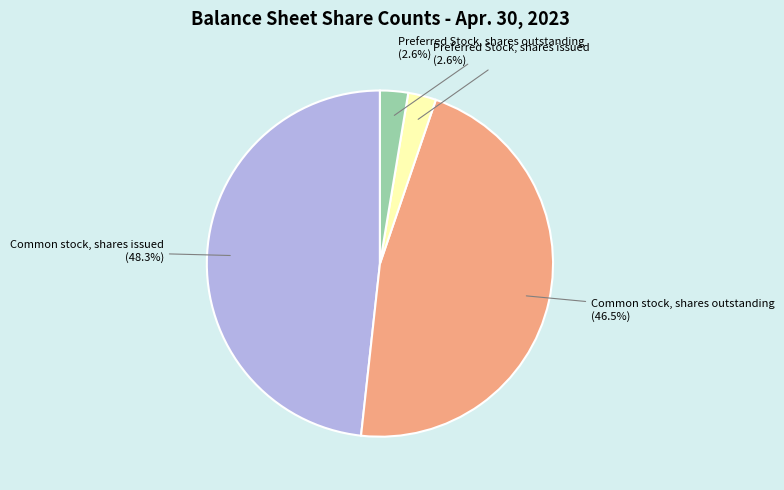

Do Common stock, shares issued and Preferred Stock, shares outstanding together represent more than half of the pie?

Yes